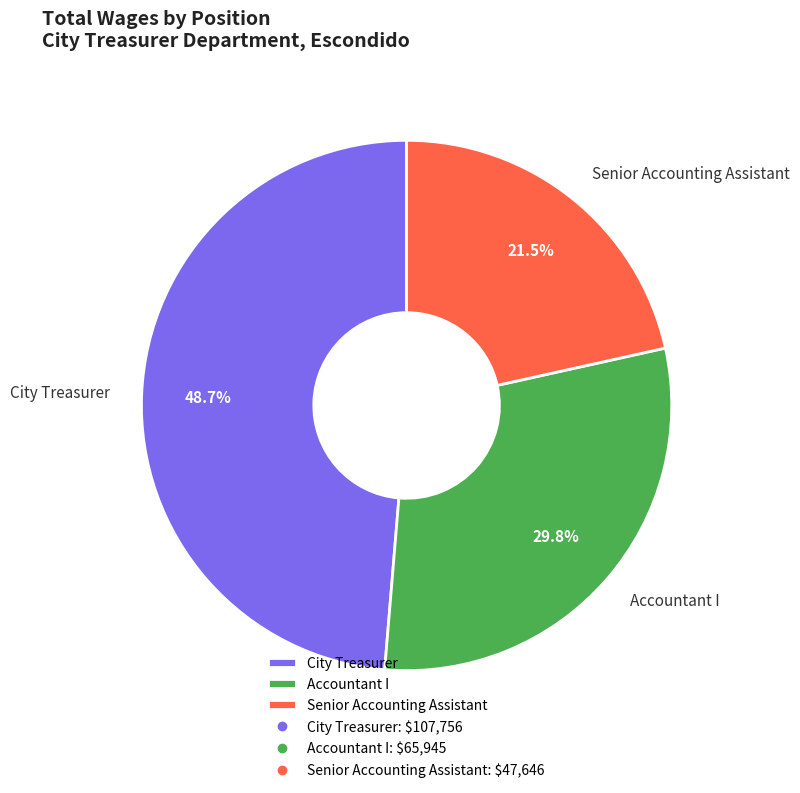

To the nearest percent, what is the difference between the City Treasurer and Accountant I slice percentages?

19%